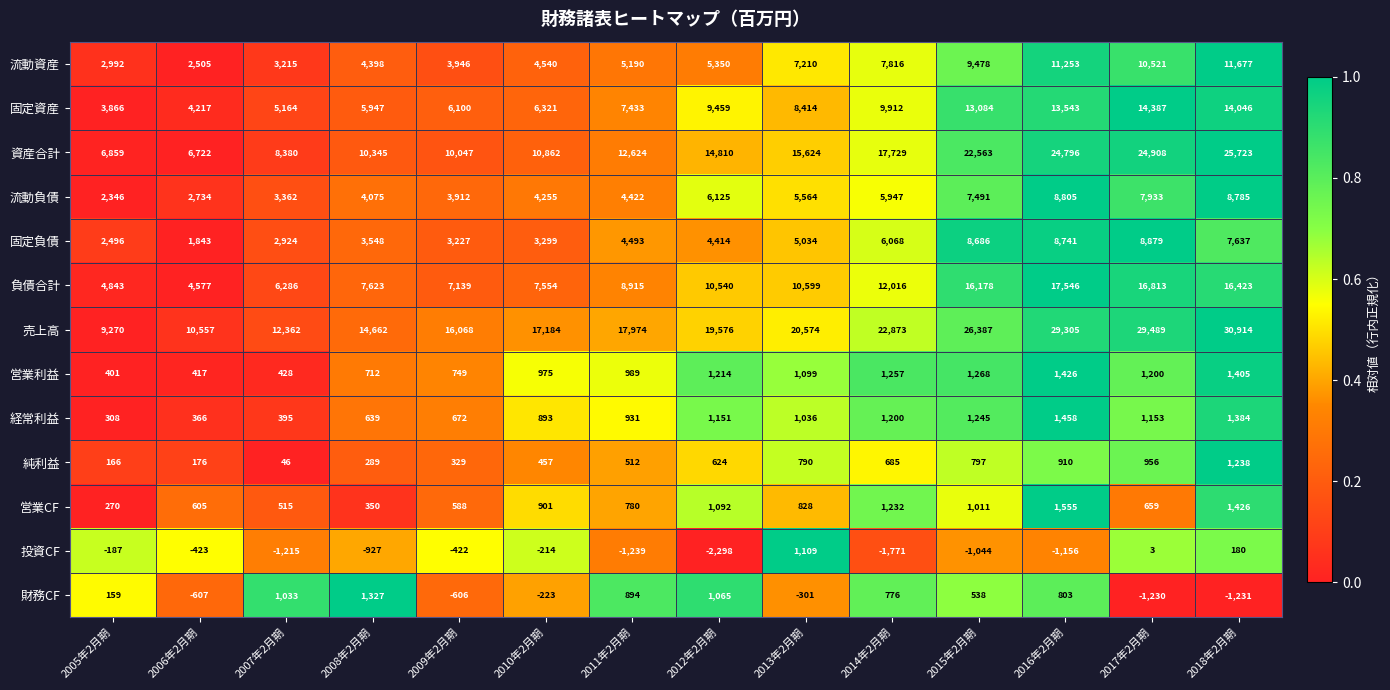

Rank the series at 2010年2月期 from highest to lowest value.

売上高, 資産合計, 負債合計, 固定資産, 流動資産, 流動負債, 固定負債, 営業利益, 営業CF, 経常利益, 純利益, 投資CF, 財務CF